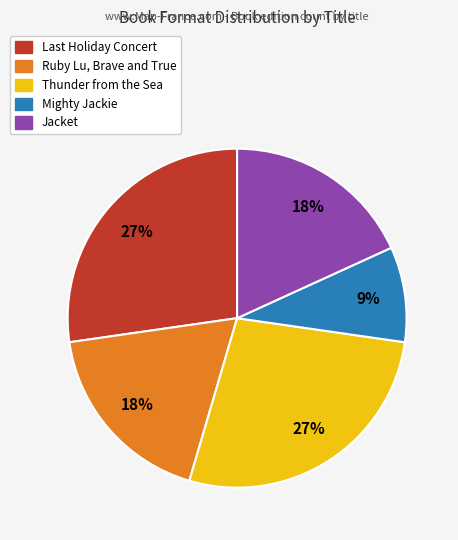

Approximately how many times larger is the value at Ruby Lu, Brave and True compared to Mighty Jackie?

2.0